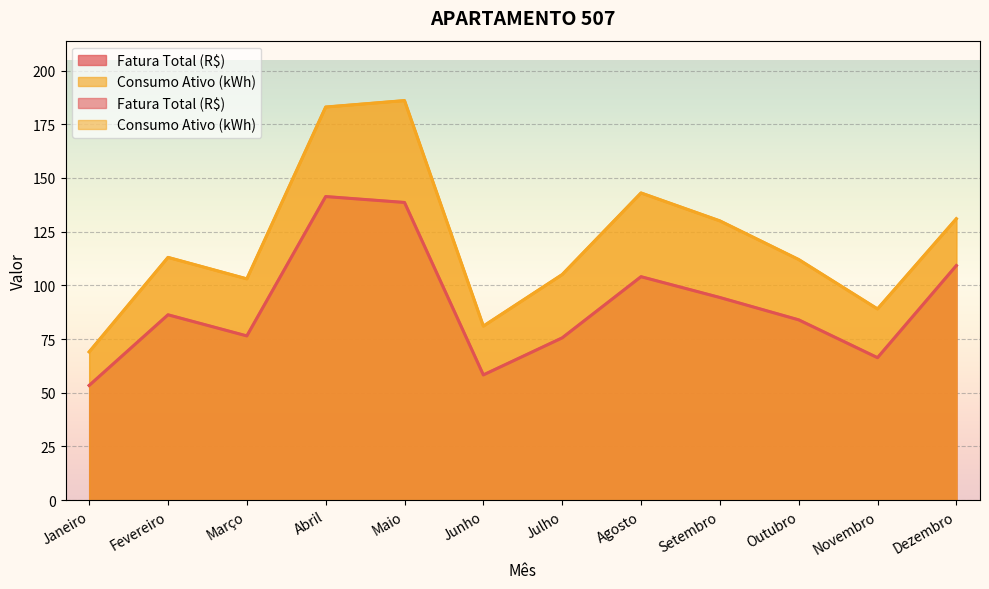

Rank the series at Novembro from highest to lowest value.

Consumo Ativo (kWh), Fatura Total (R$)